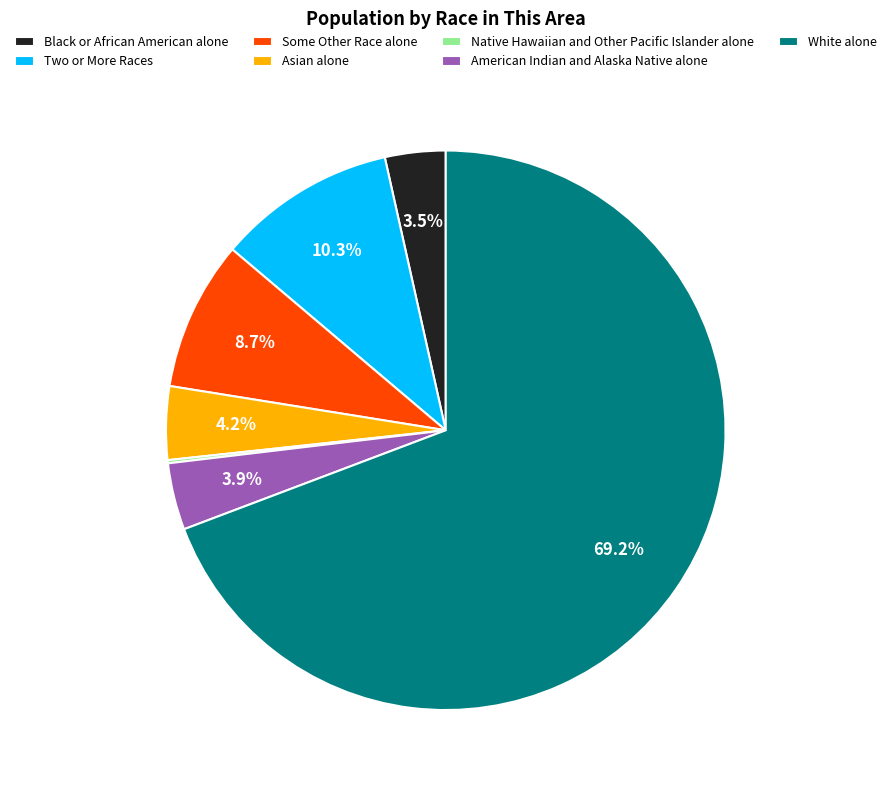

What is the largest slice in the pie chart?

White alone